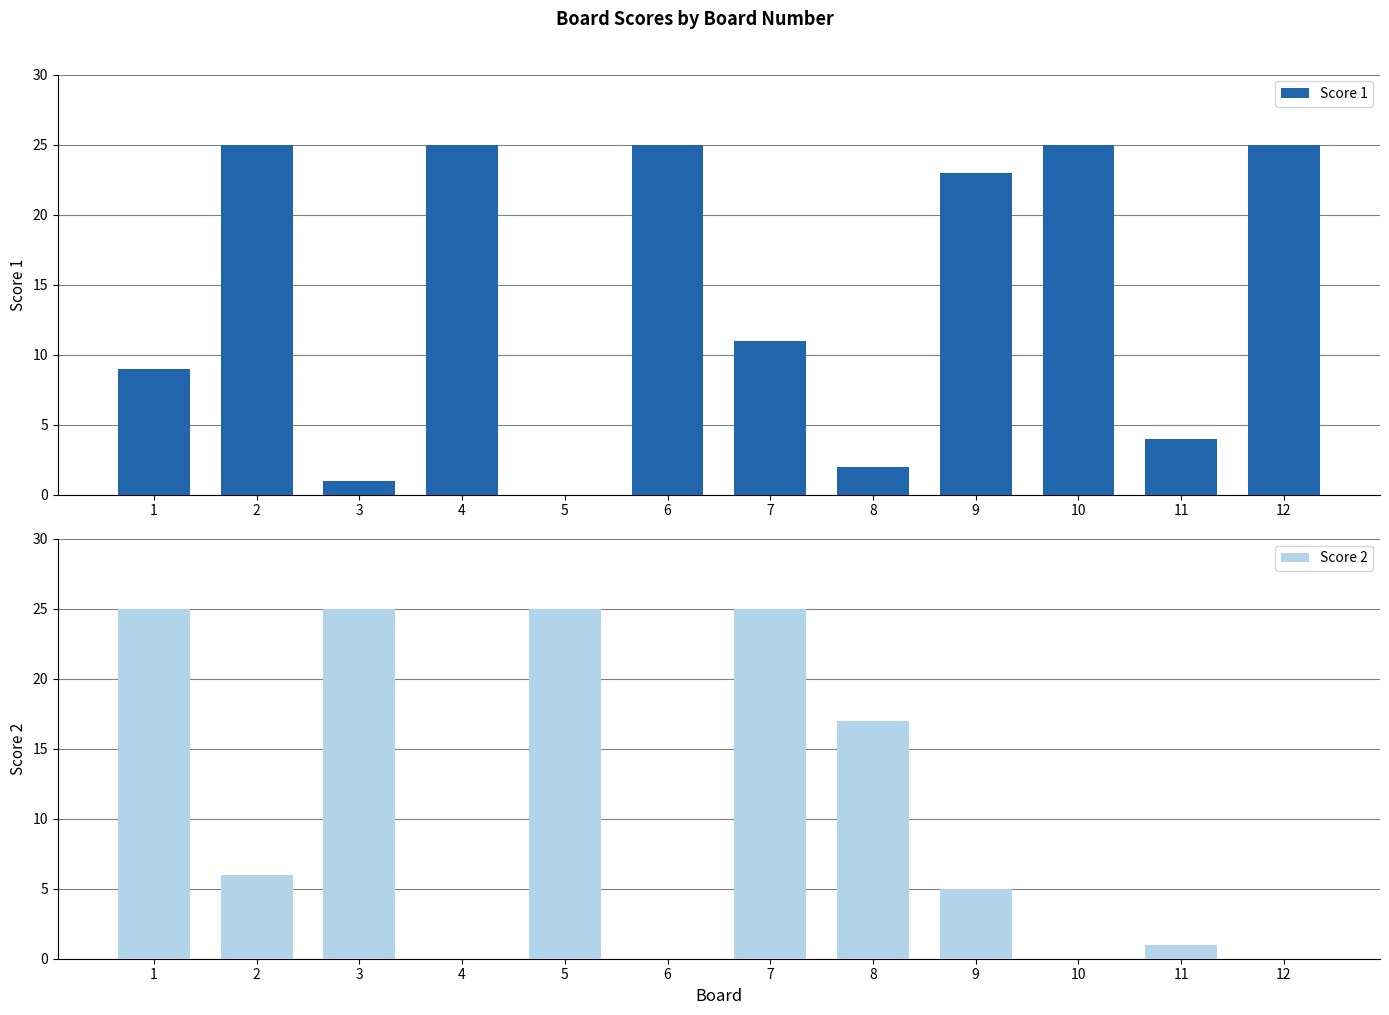

What is the sum of all Score 1 values?

175